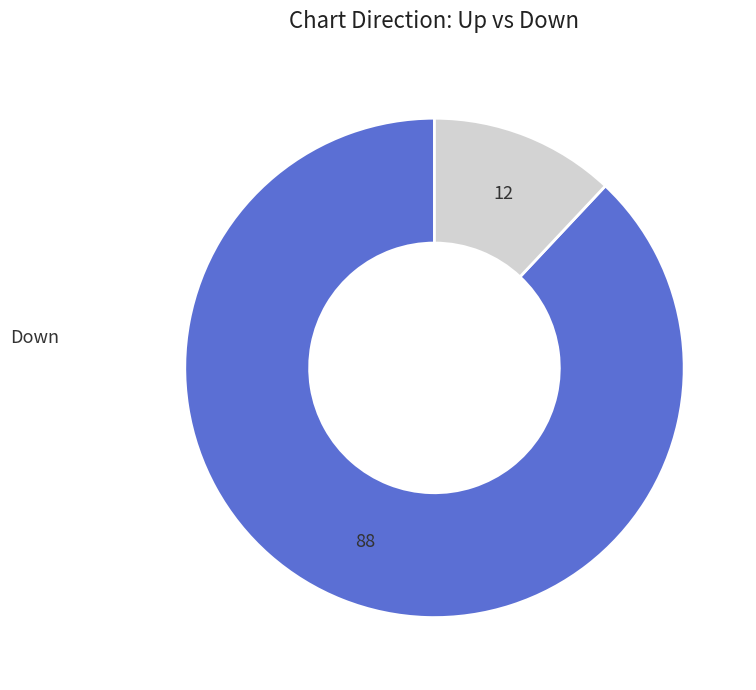

Is there a majority slice in this chart?

Yes